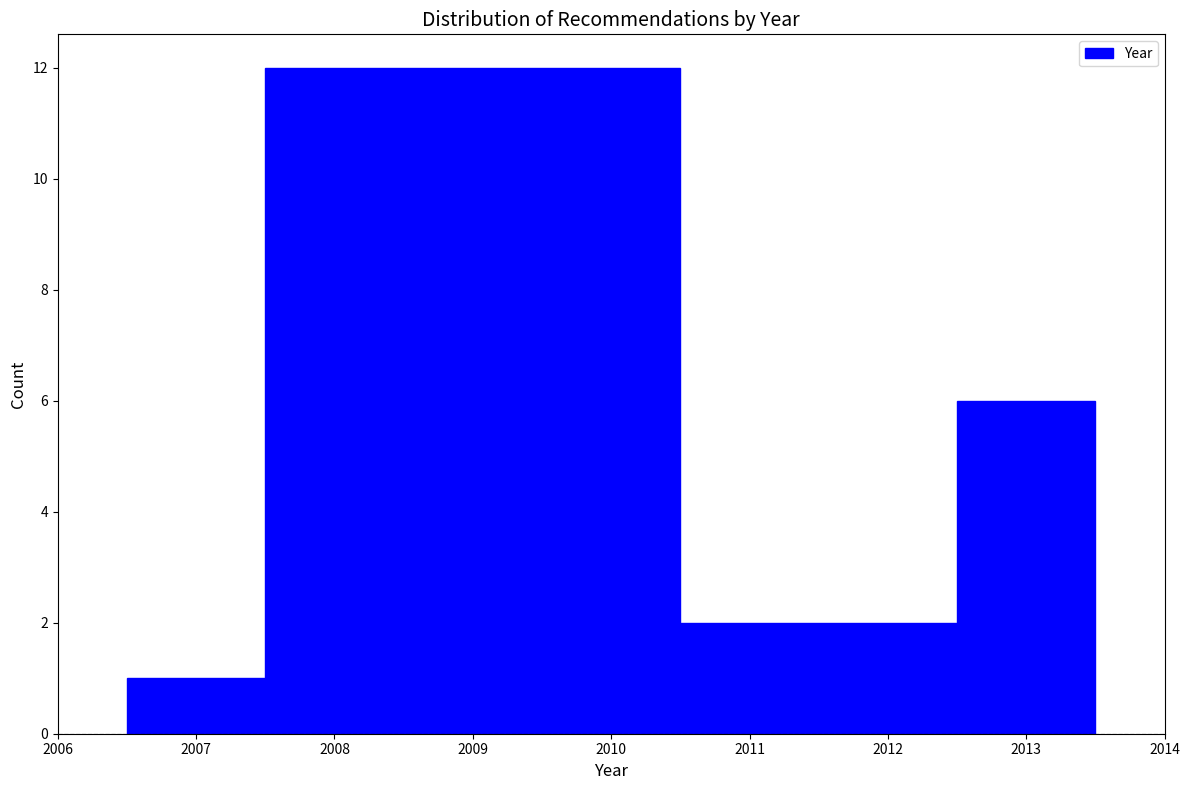

Over which range of the x-axis is the bar tallest?

2007.5 to 2010.5